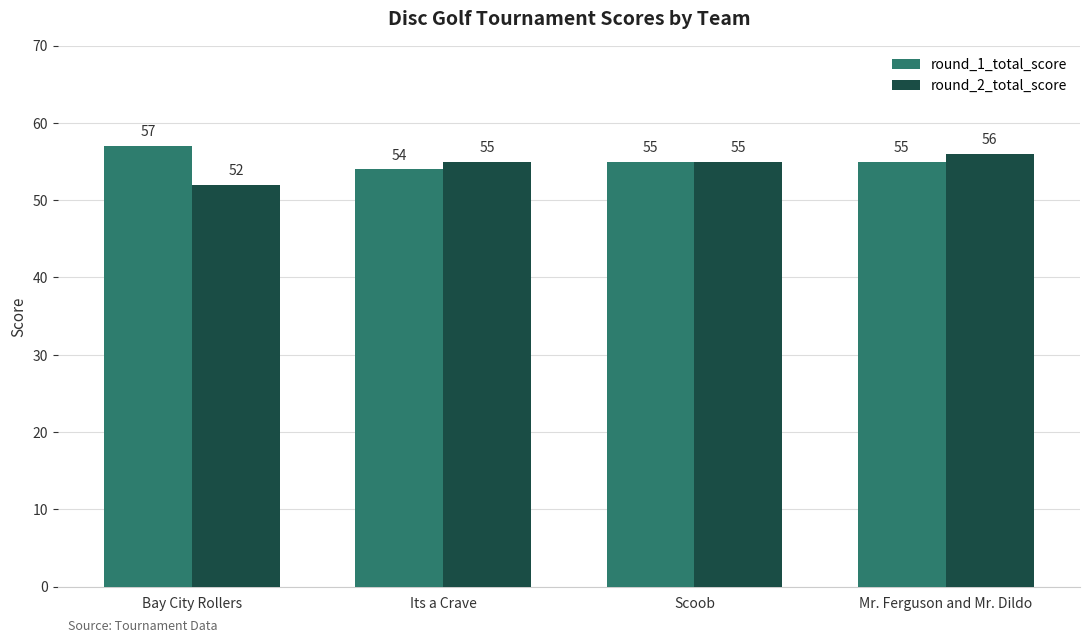

Reading left to right, extract all data points from this chart.

round_1_total_score: 57	54	55	55
round_2_total_score: 52	55	55	56